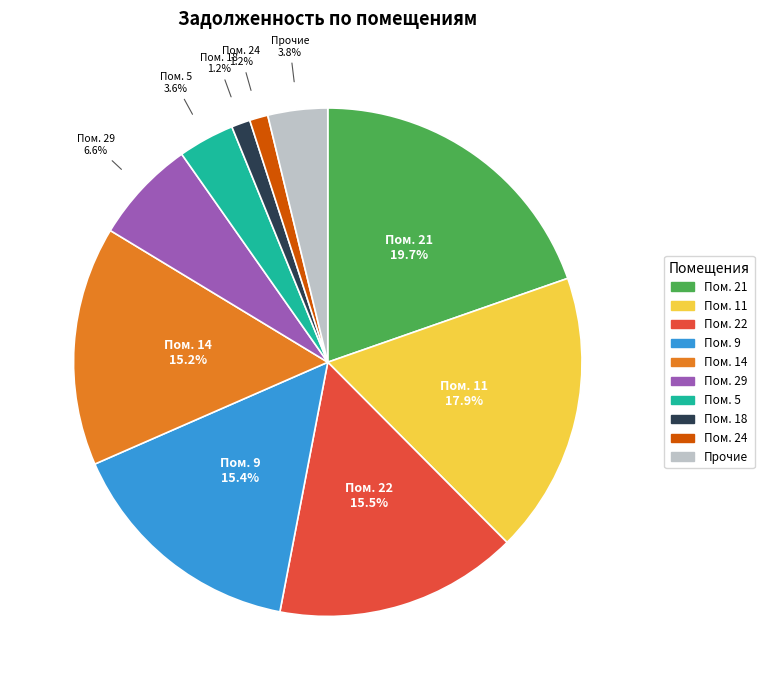

Does any single category account for the majority?

No